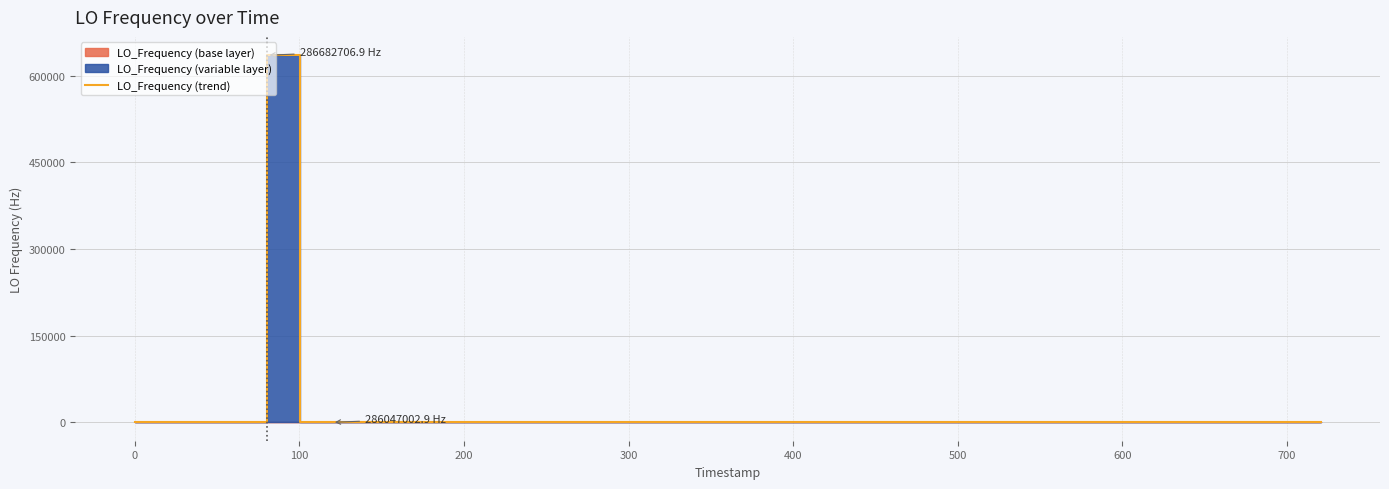

What is the sum of all values?

636522.8